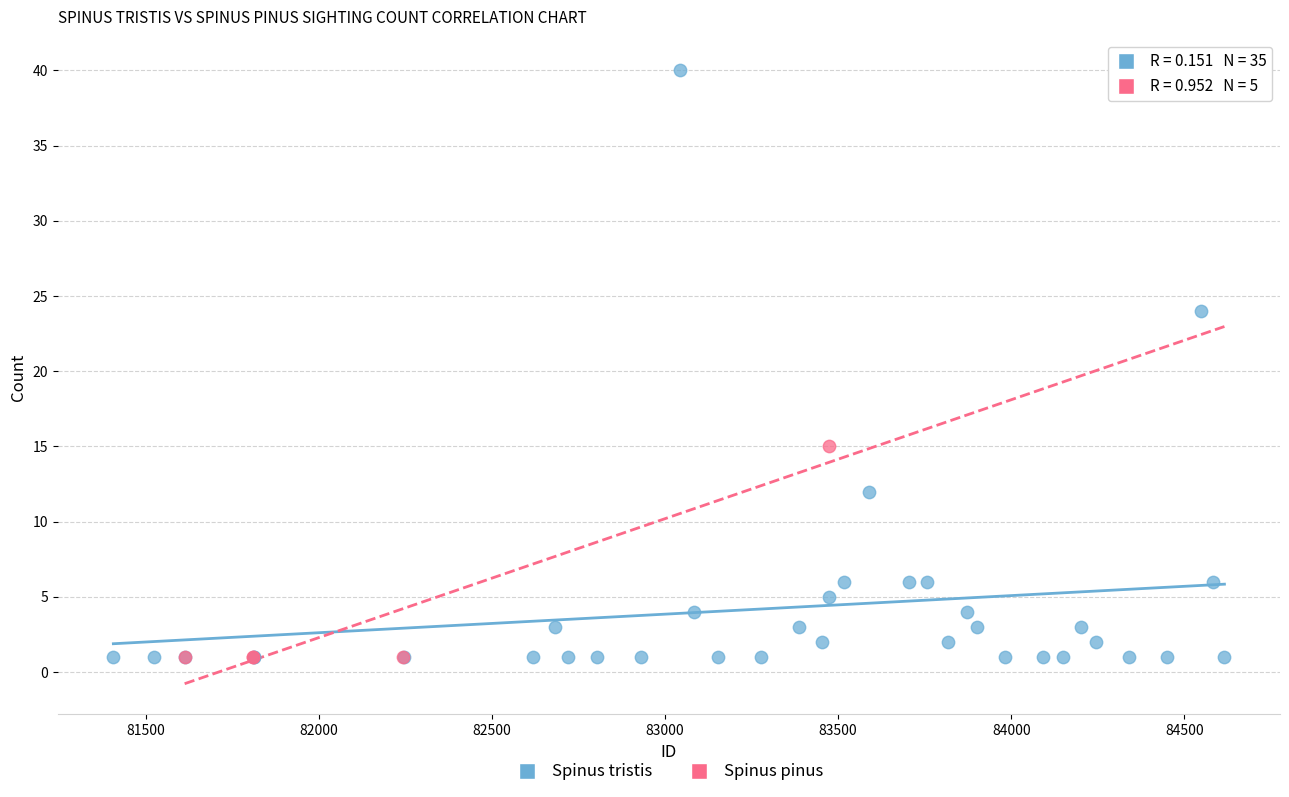

Which series has the largest Y range (max minus min)?

Spinus tristis